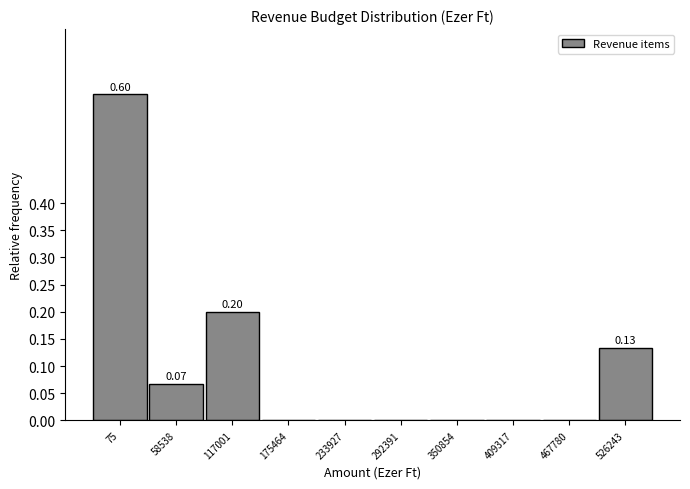

What is the sum of all values?

1.0